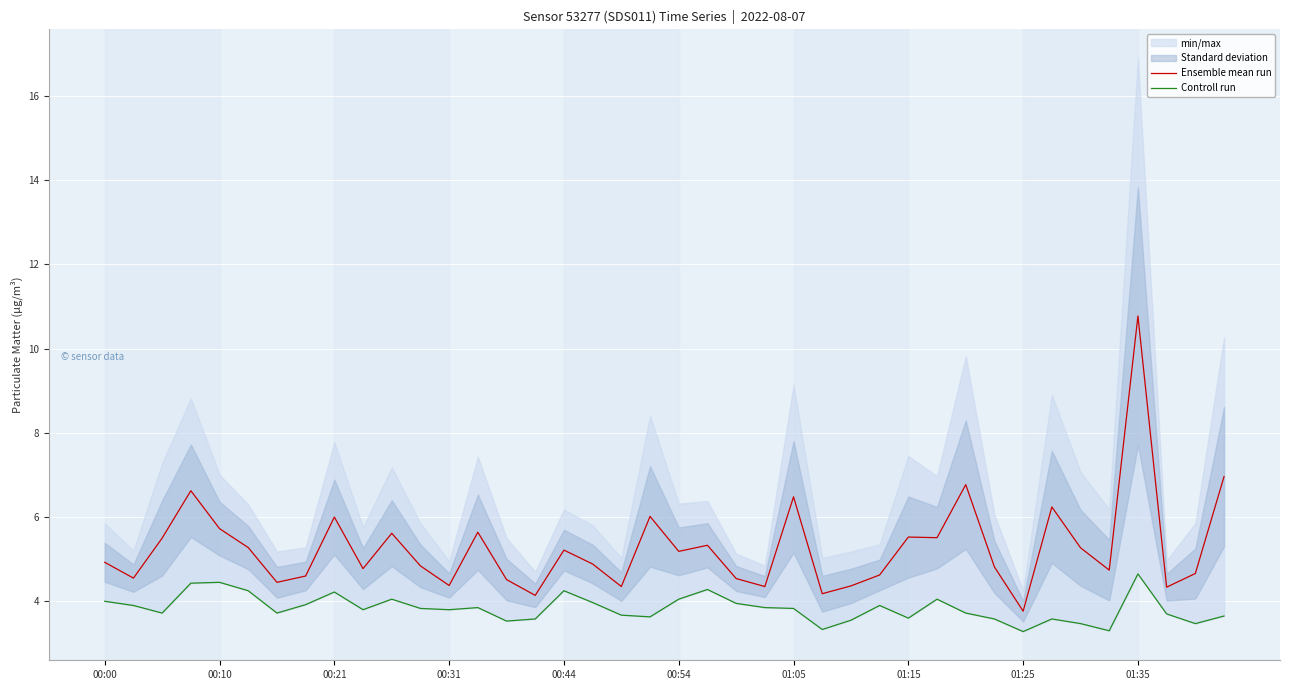

What is the difference between the maximum and minimum values in the Ensemble mean run series?

7.0